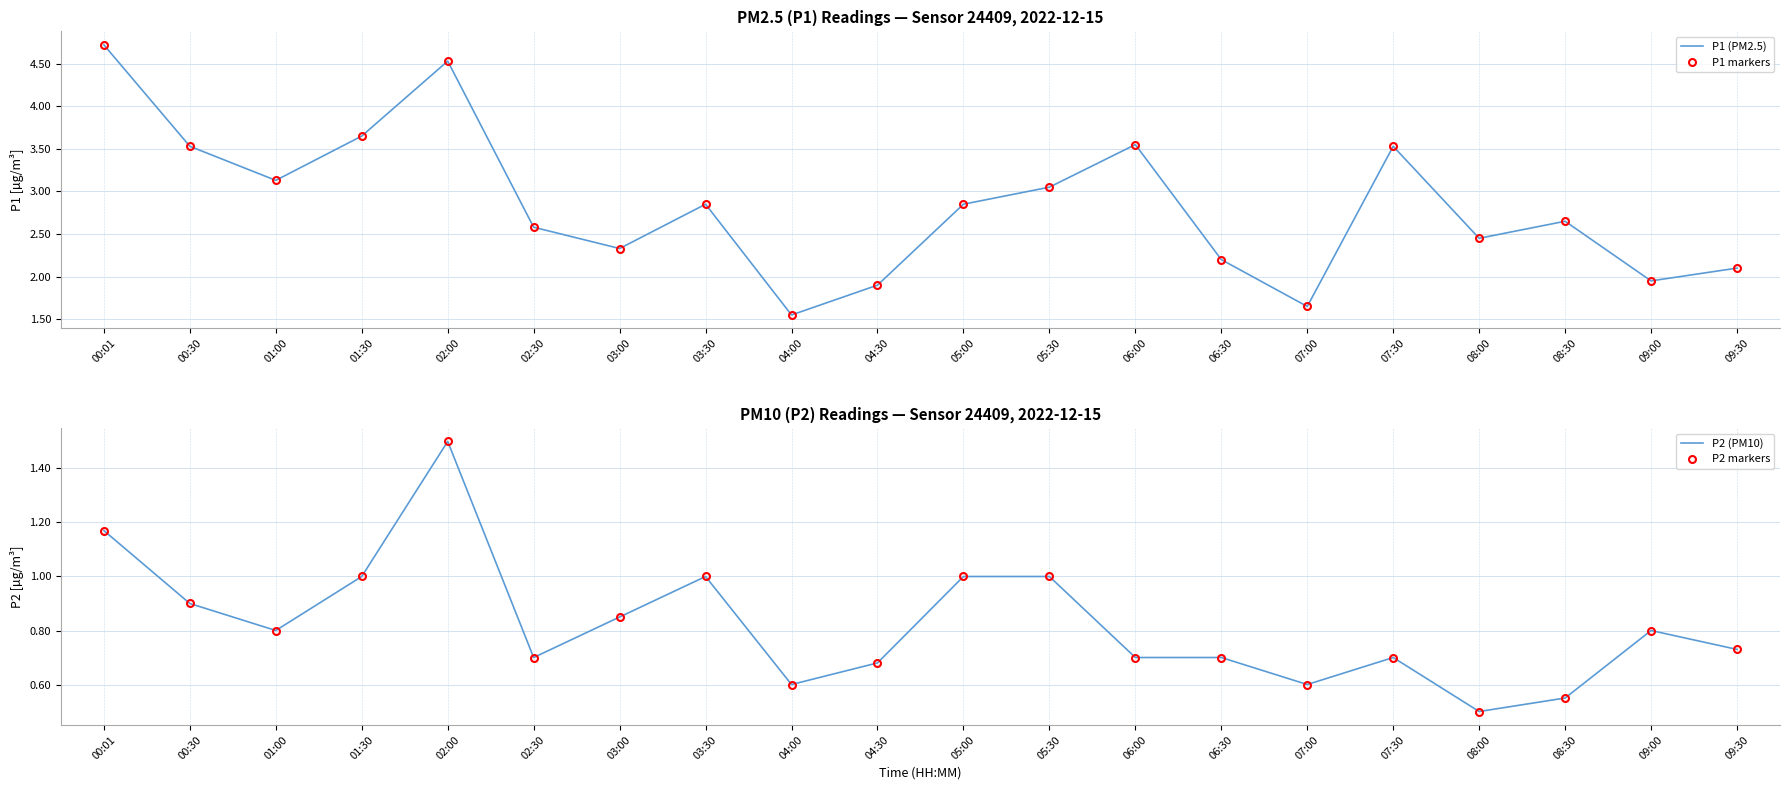

How many distinct data groups are displayed?

4